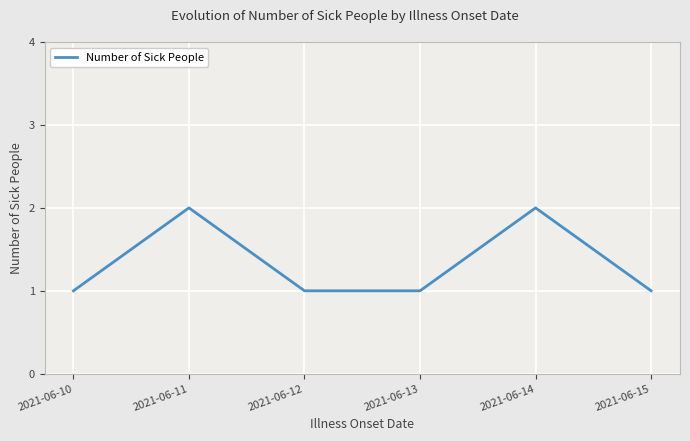

What is the difference between the values at 2021-06-13 and 2021-06-11?

1